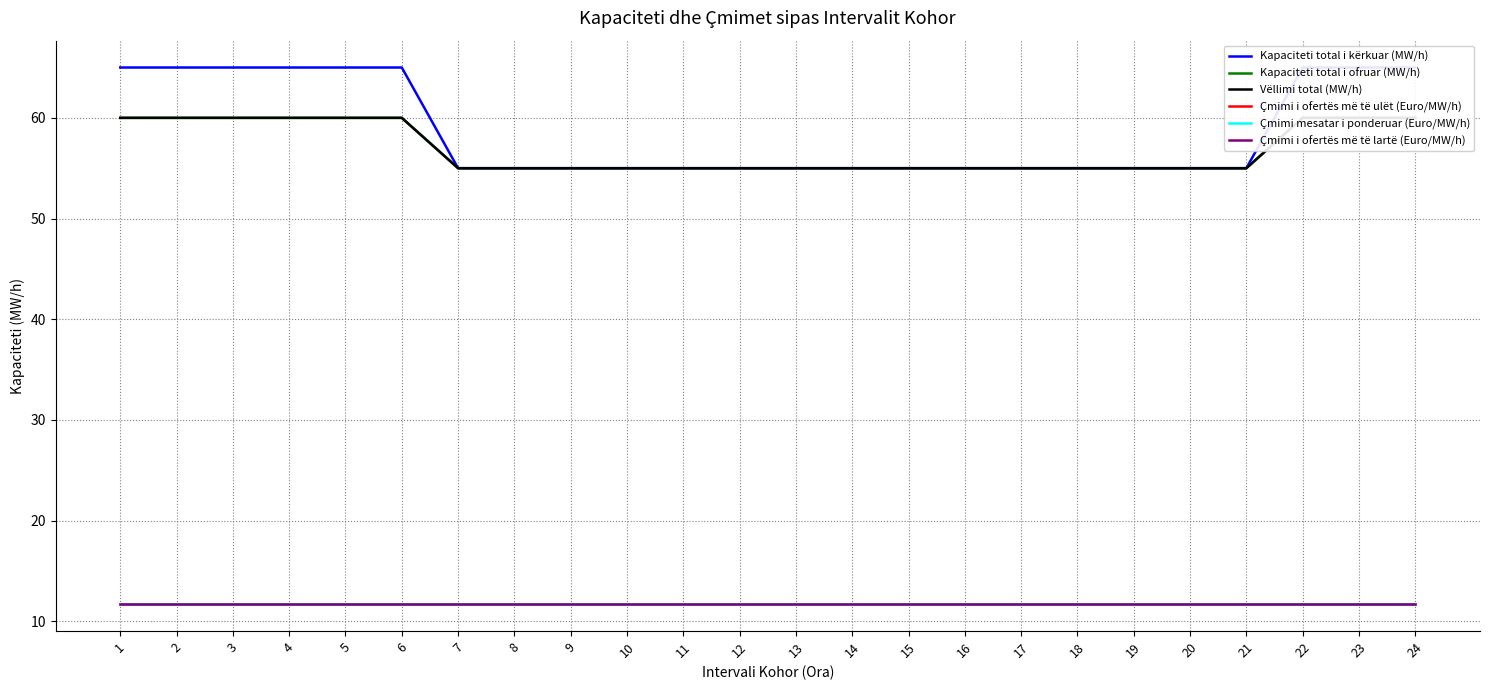

True or false: Kapaciteti total i ofruar (MW/h) and Çmimi i ofertës më të ulët (Euro/MW/h) cross at least once.

False